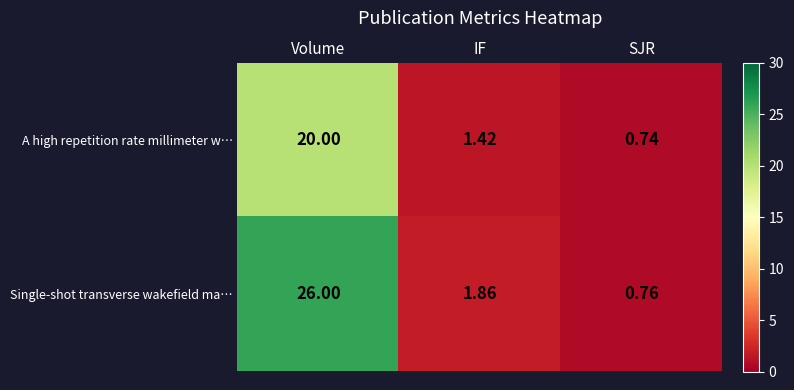

Which series has the widest spread of values?

Single-shot transverse wakefield ma…